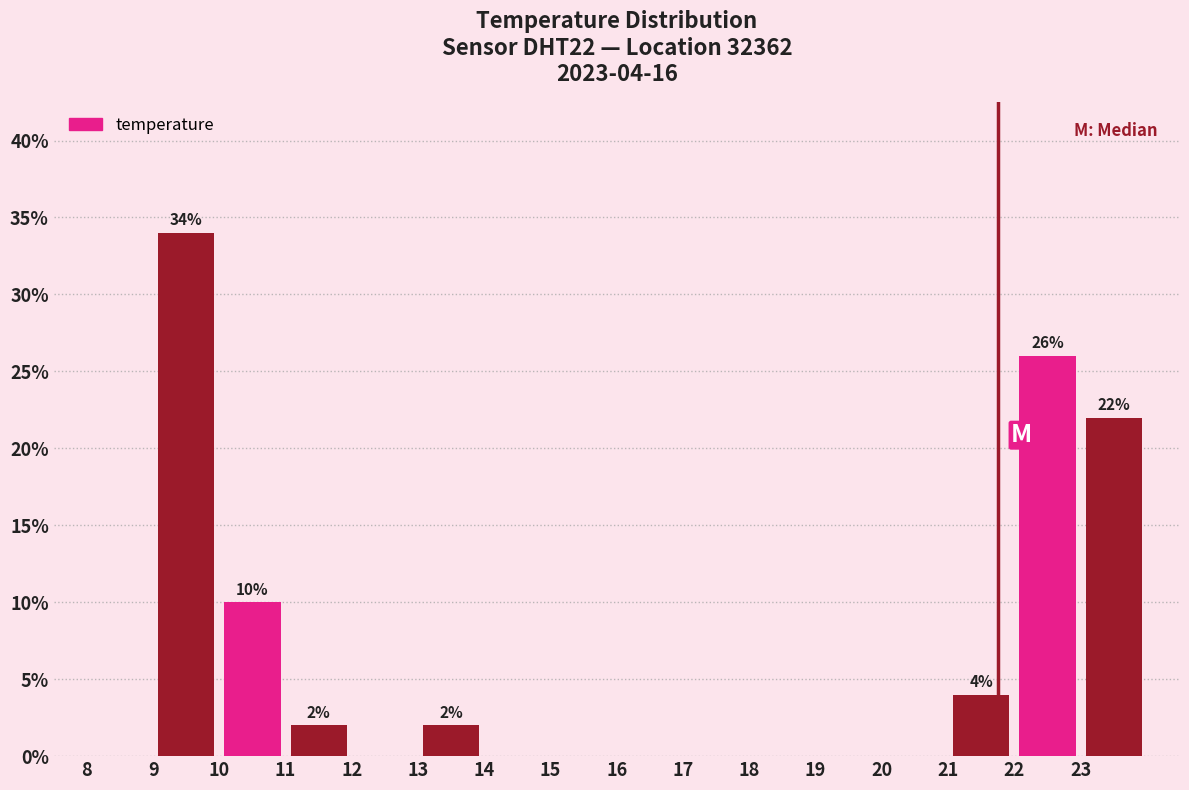

Which range on the x-axis has the tallest bar?

9 to 10